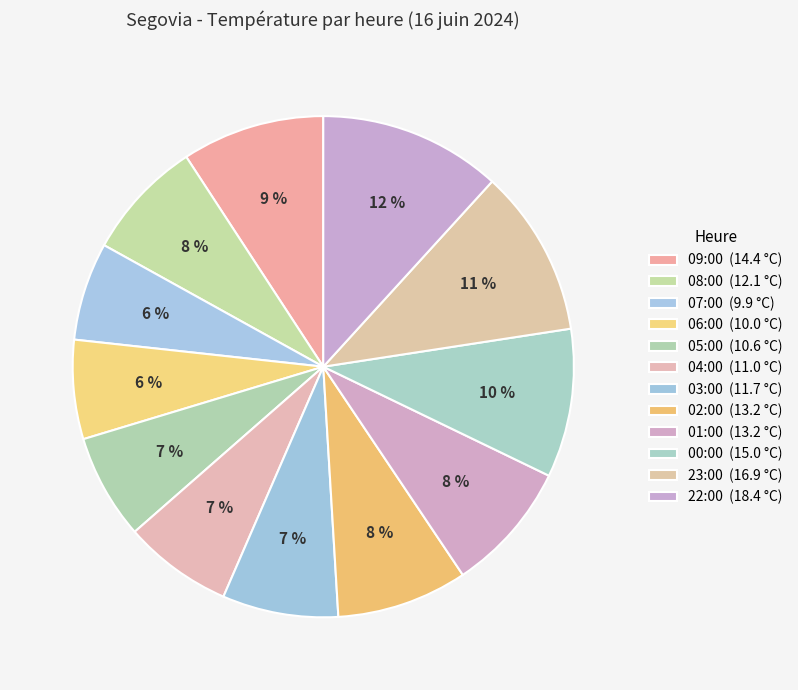

Which category has the biggest portion of the pie?

22:00